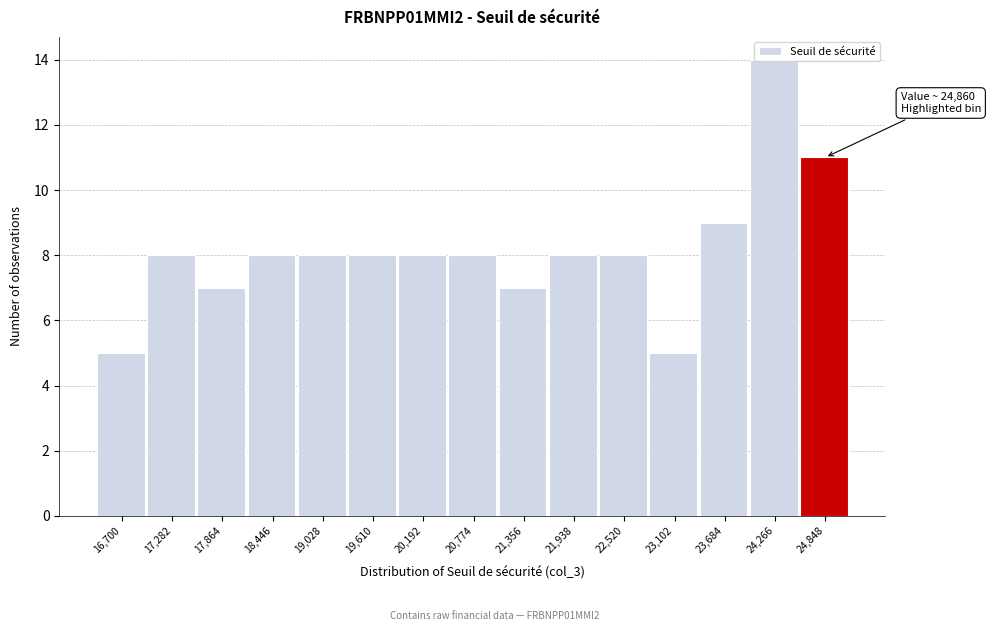

What is the approximate value at 17,282?

8